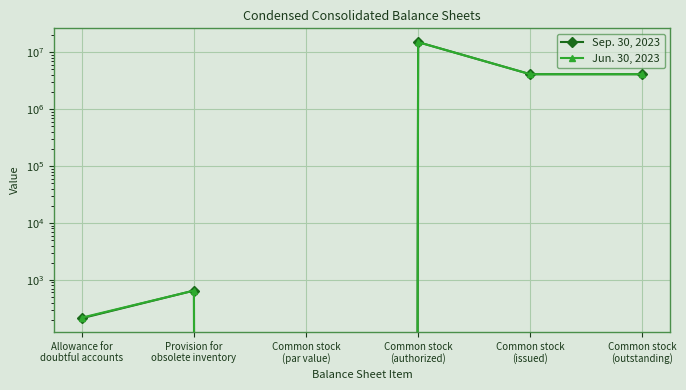

Rank the series at Common stock
(par value) from highest to lowest value.

Sep. 30, 2023, Jun. 30, 2023